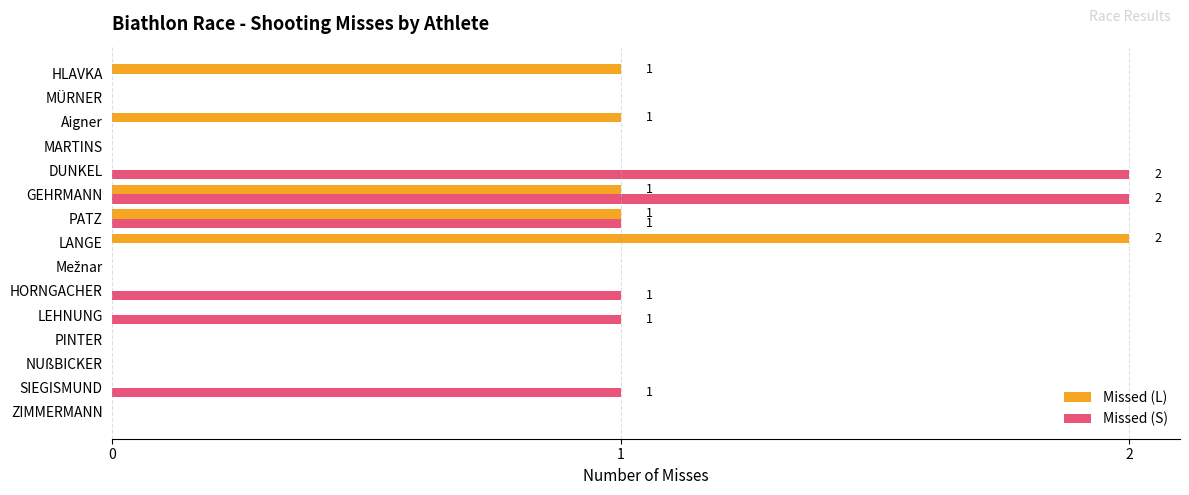

Count the Missed (L) values in the range 0 to 1.

14